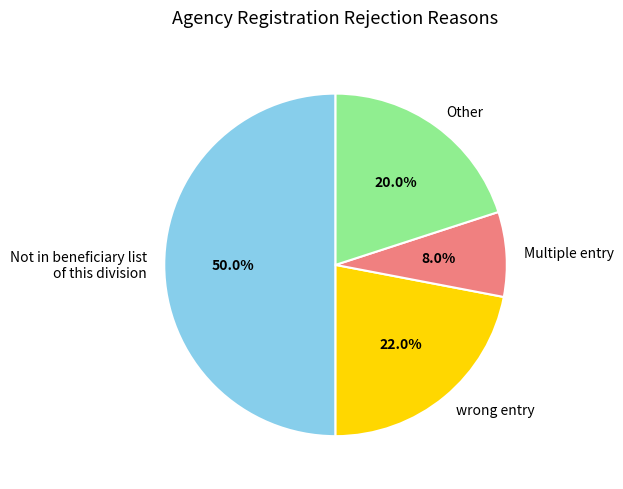

The wrong entry slice represents 22% of the pie. True or false?

True